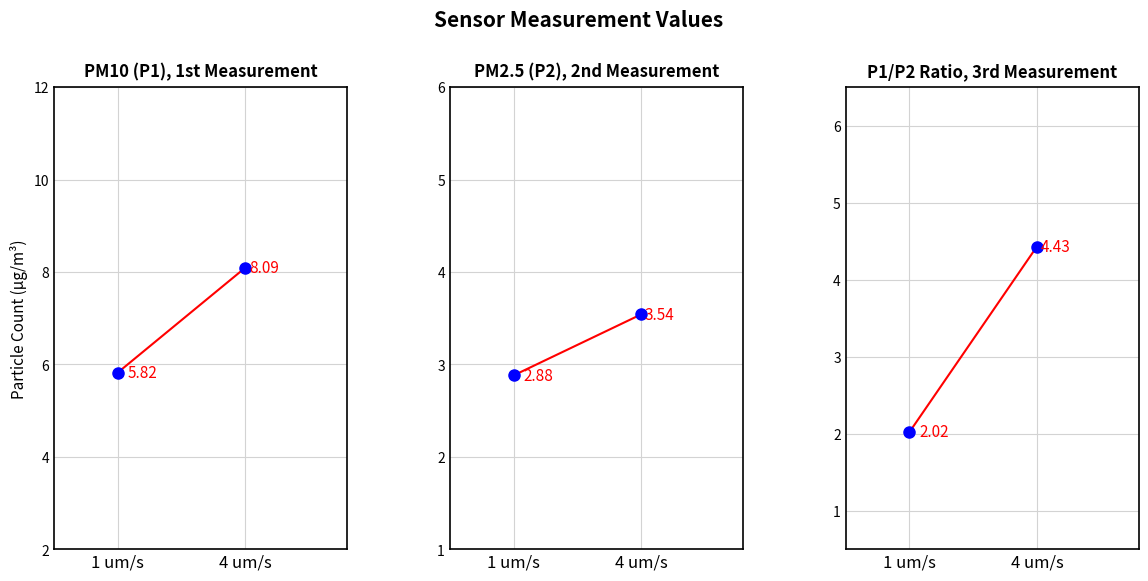

What is the sum of the Ratio_points values at 4 um/s and 1 um/s?

6.4